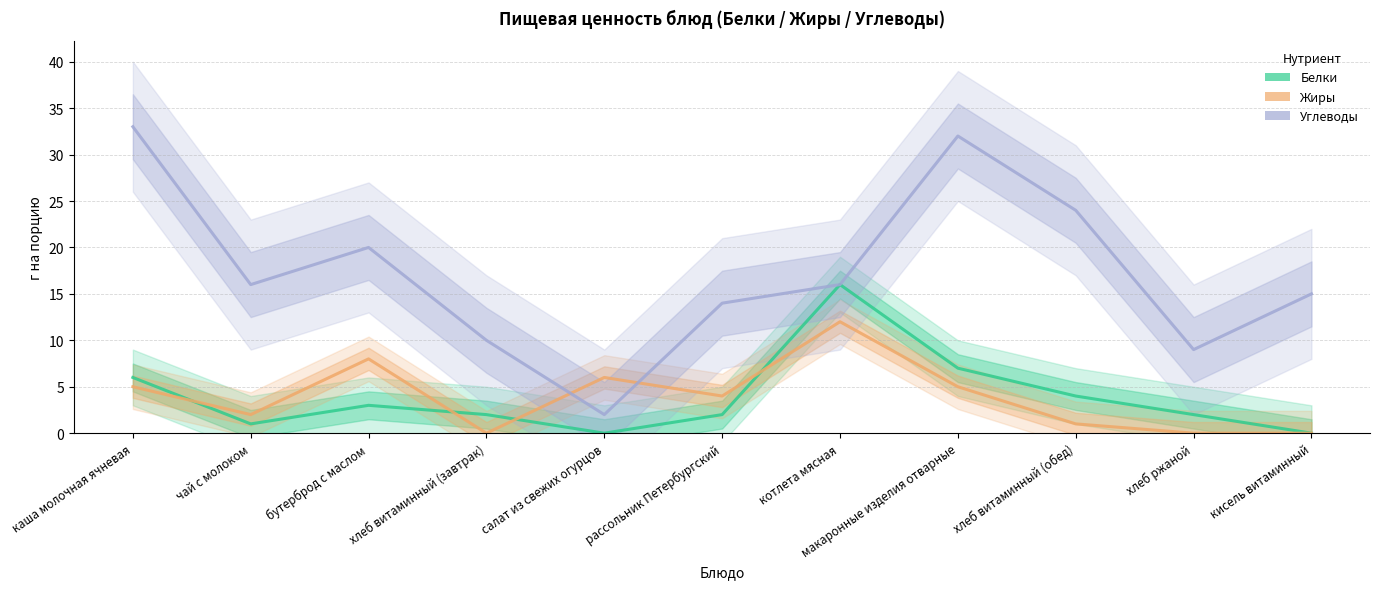

Is the value of Углеводы at макаронные изделия отварные greater than the value of Белки at хлеб ржаной?

Yes